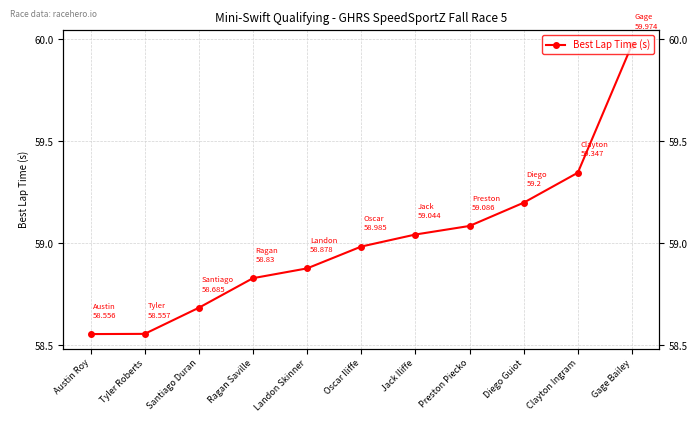

Does the chart have visible grid lines?

Yes